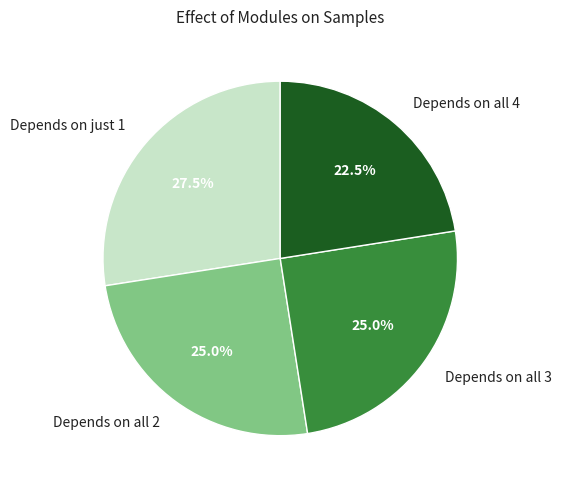

Combined, what portion of the pie is Depends on all 2 and Depends on all 4?

47.5%